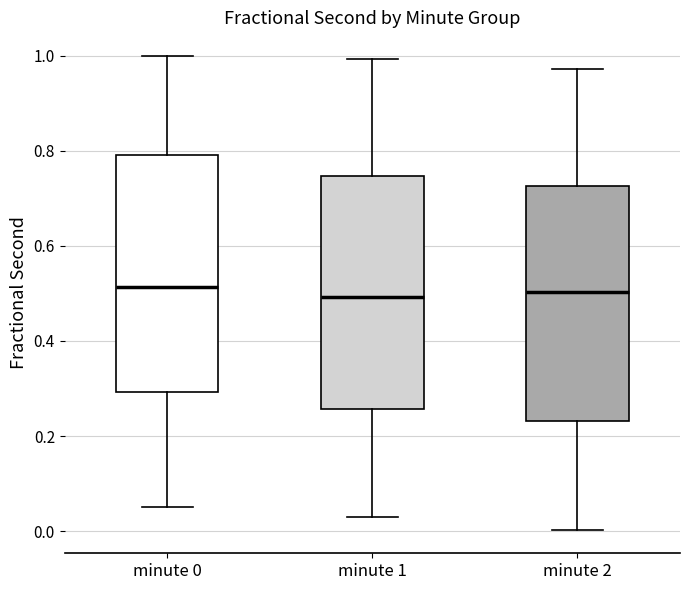

Where does the median line of the box for minute 2 sit on the y-axis? The values are not printed on the chart, so give them approximately, as read against the axis.

0.50